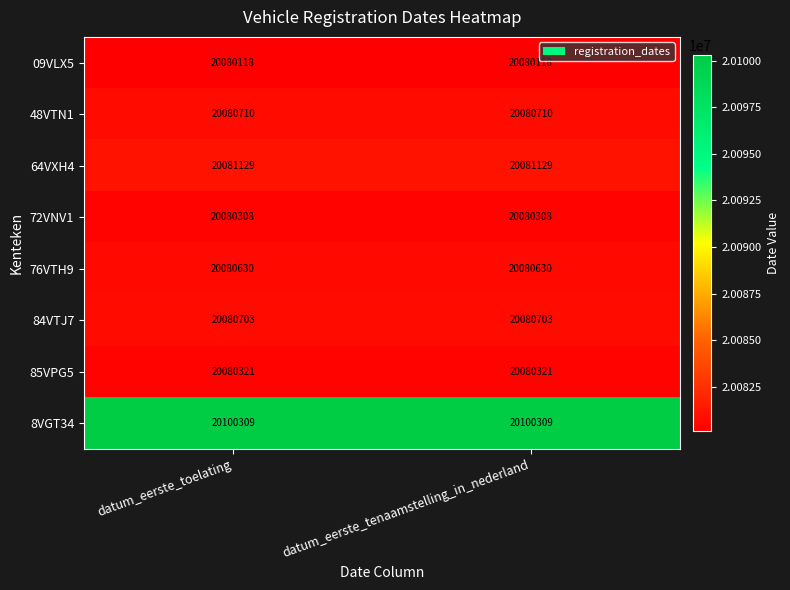

At how many categories does at least one series exceed 20097001?

2